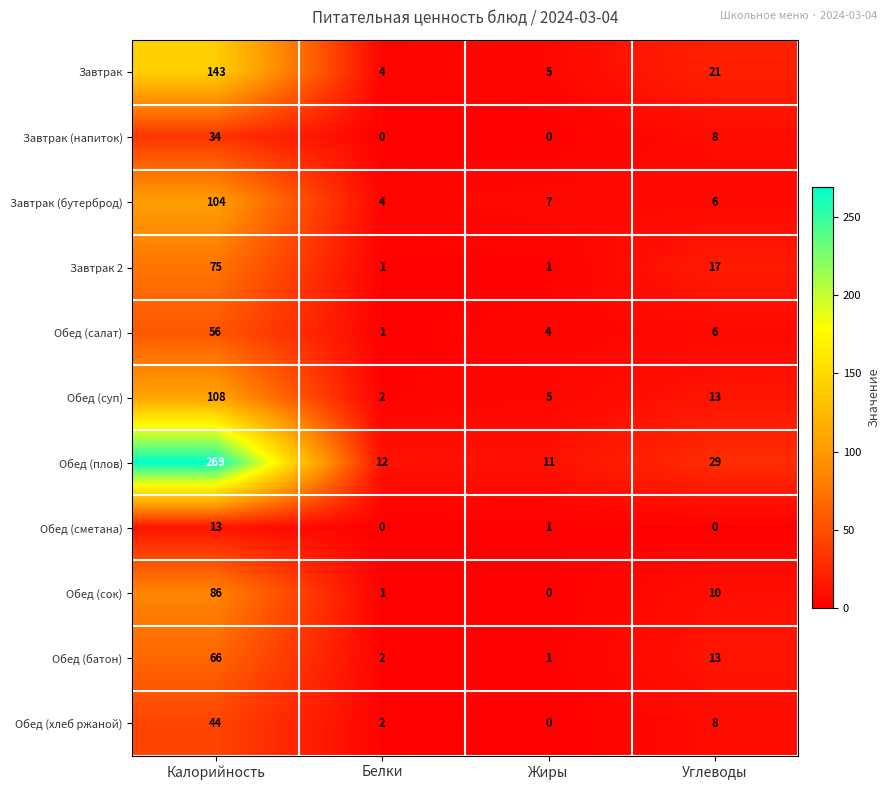

What is the difference between the maximum and minimum values in the Завтрак (напиток) series?

34